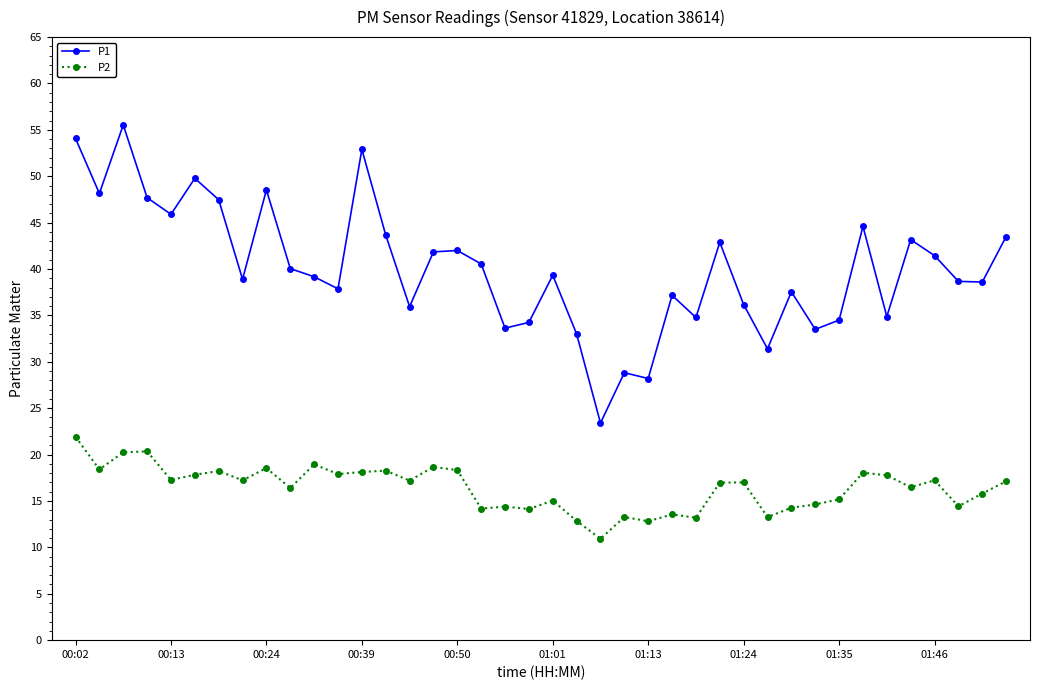

List the series in order of their peak value, lowest first.

P2, P1